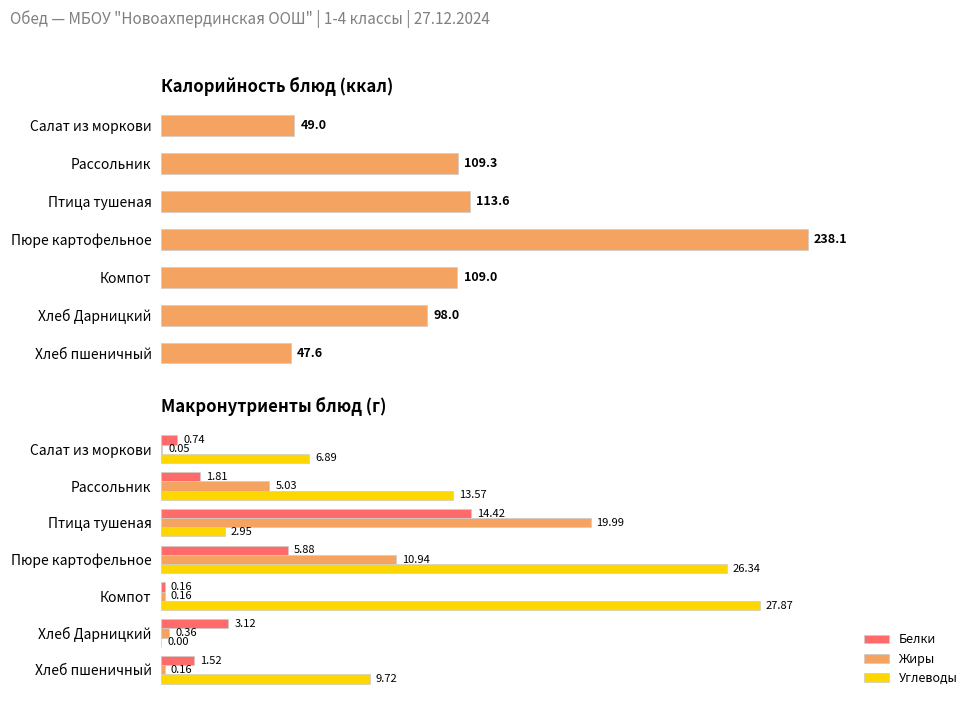

Which series has the widest spread of values?

Калорийность